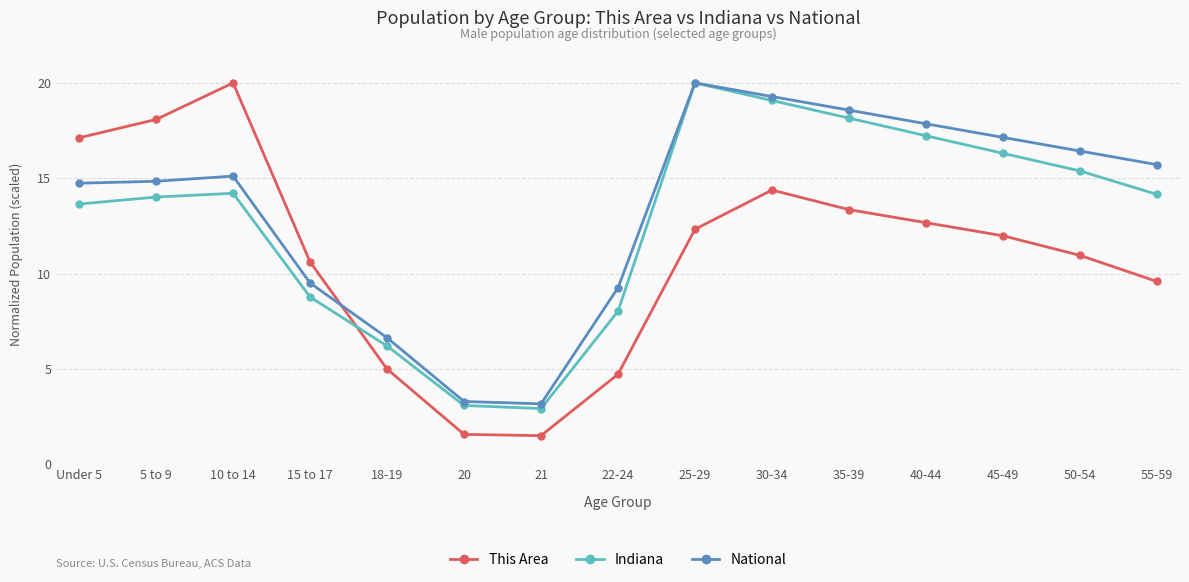

At which label does This Area first exceed 11?

Under 5